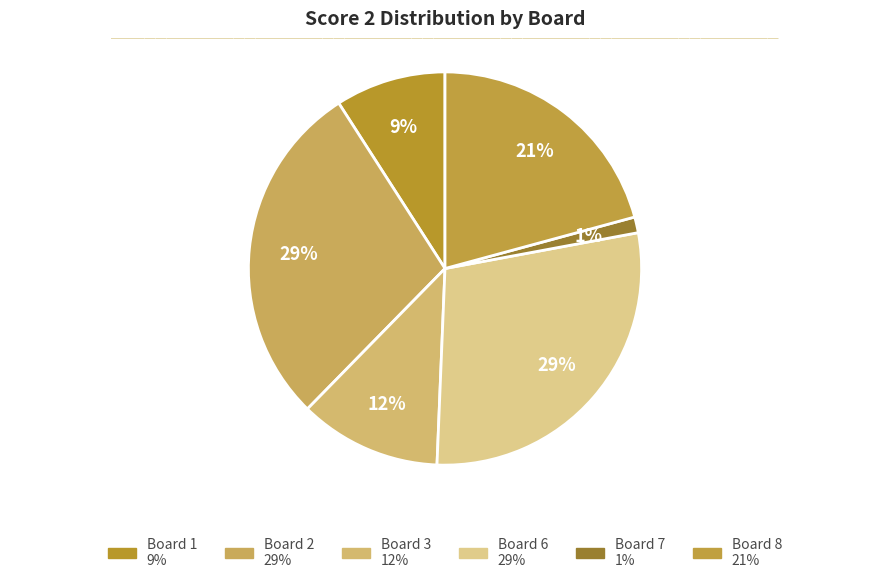

How many segments does this pie chart have?

6